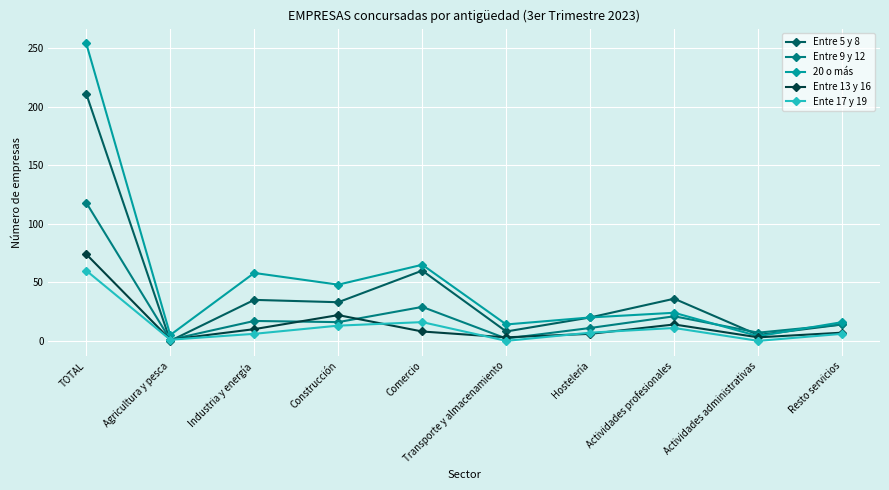

What is the label of the 1st point from the left?

TOTAL